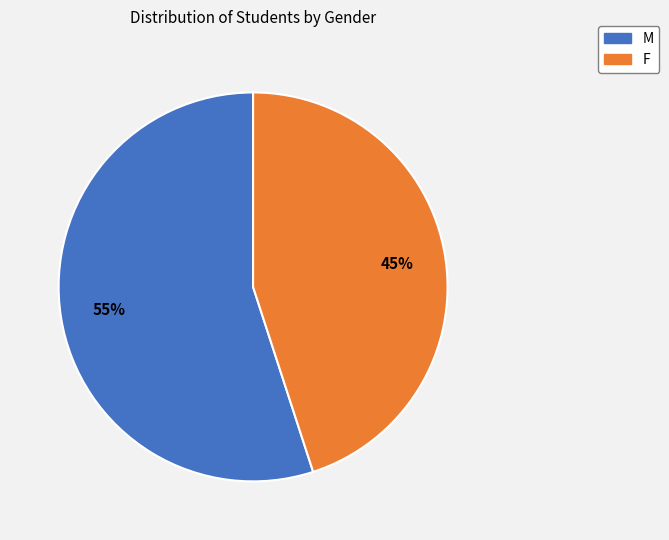

To the nearest percent, what portion does M represent?

55%